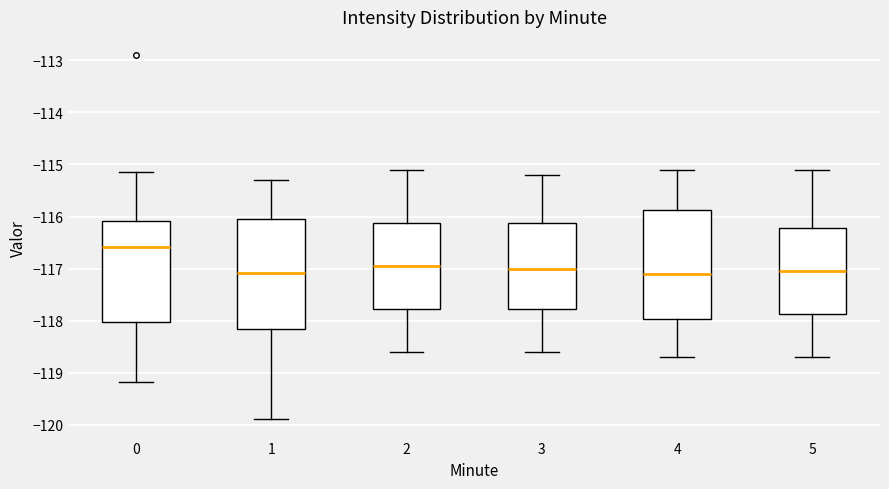

Which box has the highest median line?

0